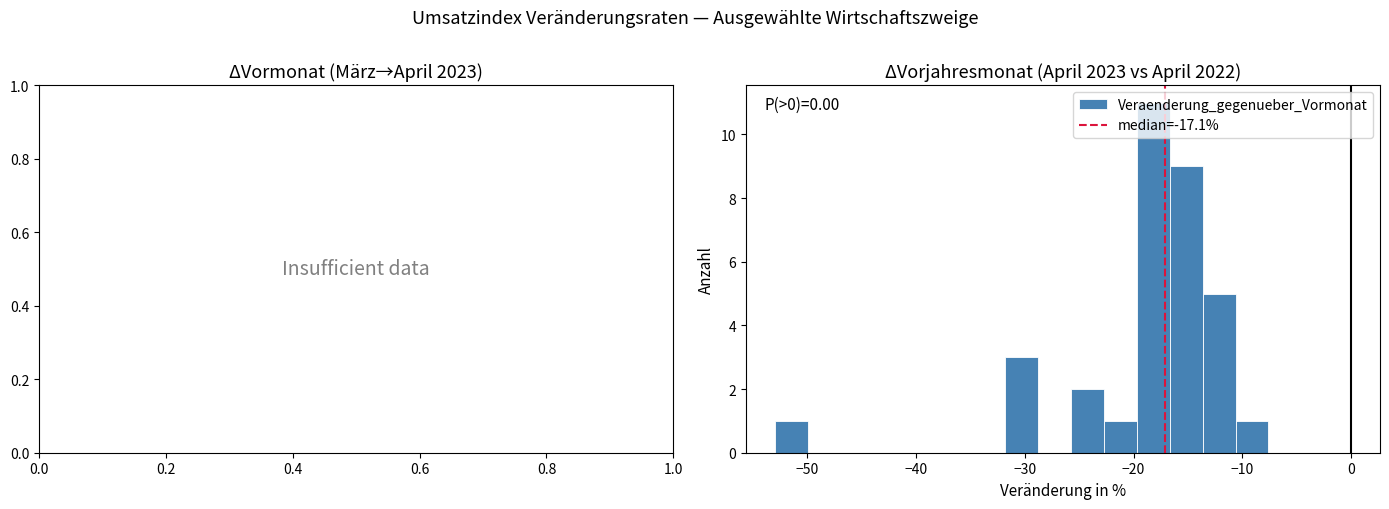

Read against the x-axis, roughly where is the centre of the tallest bar?

-18